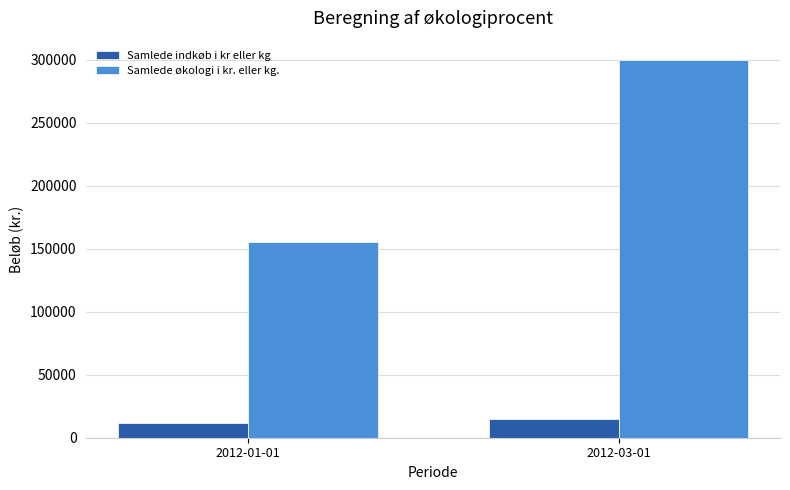

Is it true that Samlede indkøb i kr eller kg equals 15000 at 2012-03-01?

True